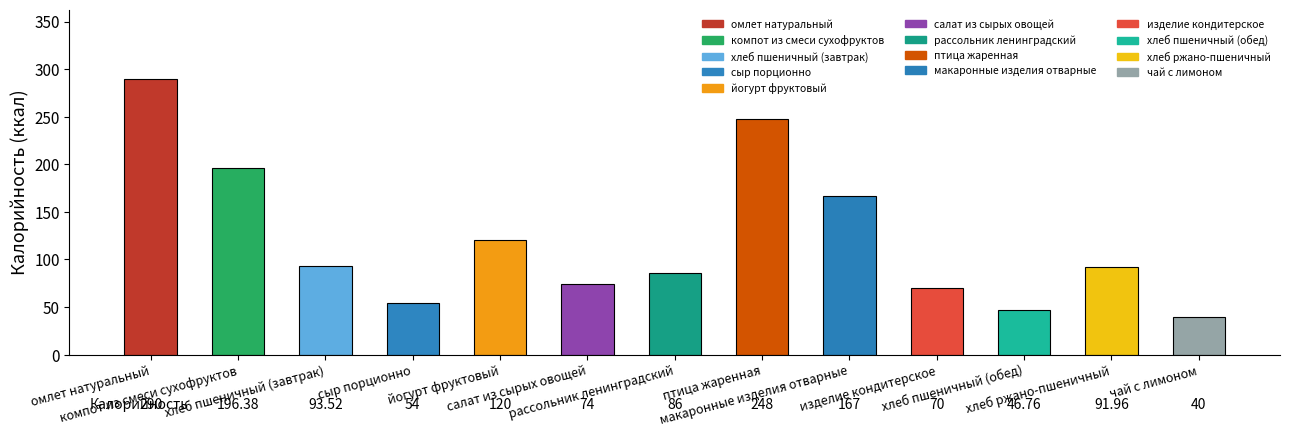

Are the bars grouped side by side (vs. stacked)?

No